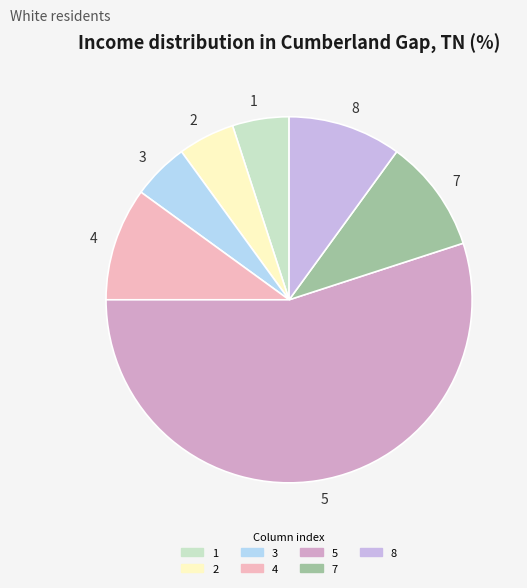

What is the largest slice in the pie chart?

5